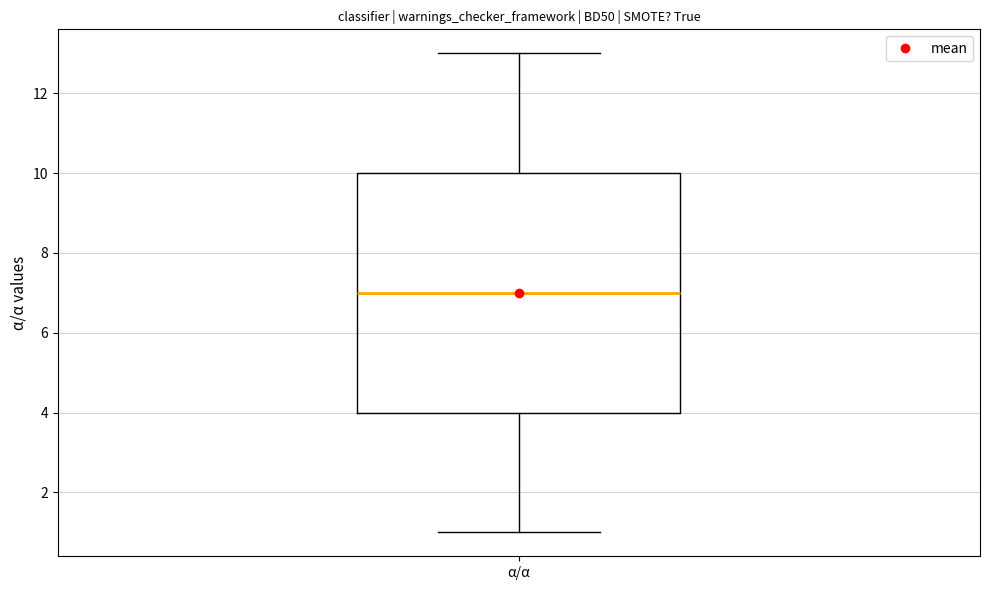

Transcribe this box plot: give where the median line is, the range the box spans, and where the two whiskers end, as read against the y-axis. The values are not printed on the chart, so give them approximately, as read against the axis.

median 7, box 4 to 10, whiskers 1 to 13